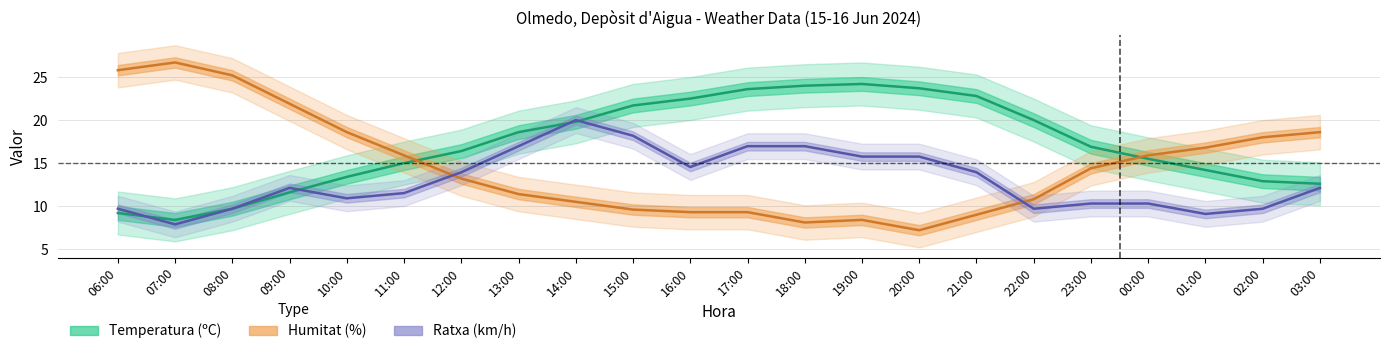

Reading left to right, what are all the values shown in this chart?

Temperatura (ºC): 9.2	8.4	9.7	11.6	13.4	15.0	16.4	18.6	19.8	21.7	22.5	23.6	24.0	24.2	23.7	22.8	20.0	16.9	15.5	14.2	12.9	12.6
Humitat (%): 25.8	26.7	25.2	21.9	18.6	15.9	13.2	11.4	10.5	9.6	9.3	9.3	8.1	8.4	7.2	9.0	10.8	14.4	15.9	16.8	18.0	18.6
Ratxa (km/h): 9.7	7.9	9.7	12.1	10.9	11.5	13.9	17.0	20.0	18.2	14.5	17.0	17.0	15.8	15.8	13.9	9.7	10.3	10.3	9.1	9.7	12.1